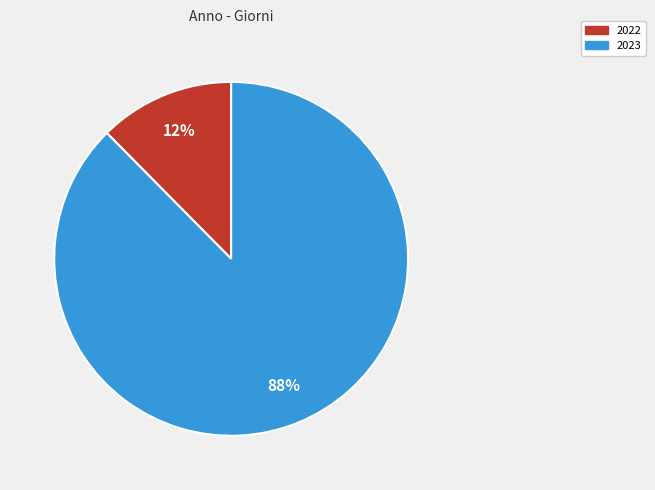

Which has a higher value, 2023 or 2022?

2023